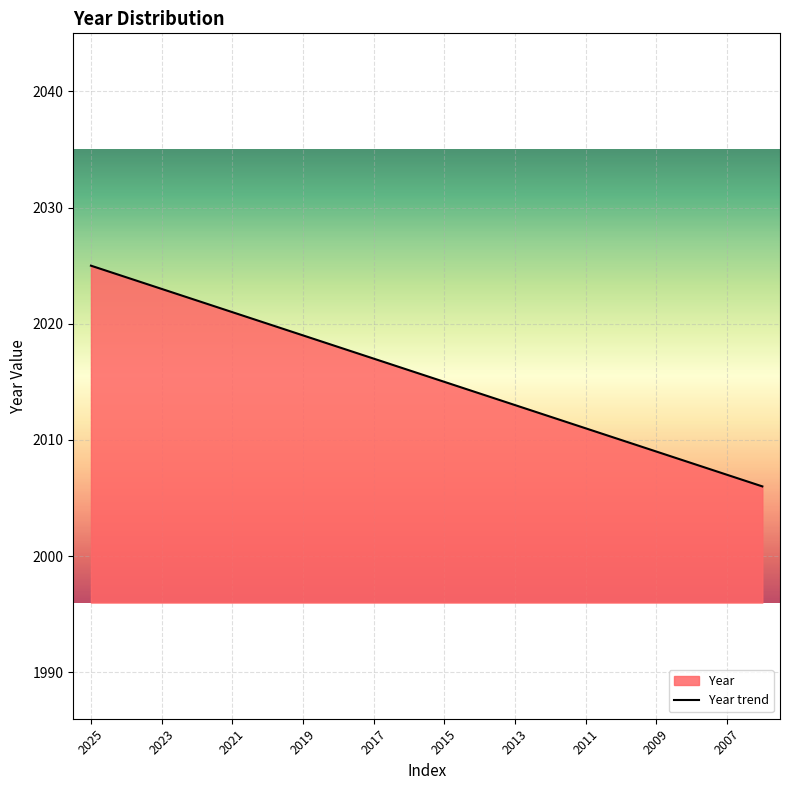

What is the difference between the maximum and minimum values?

19